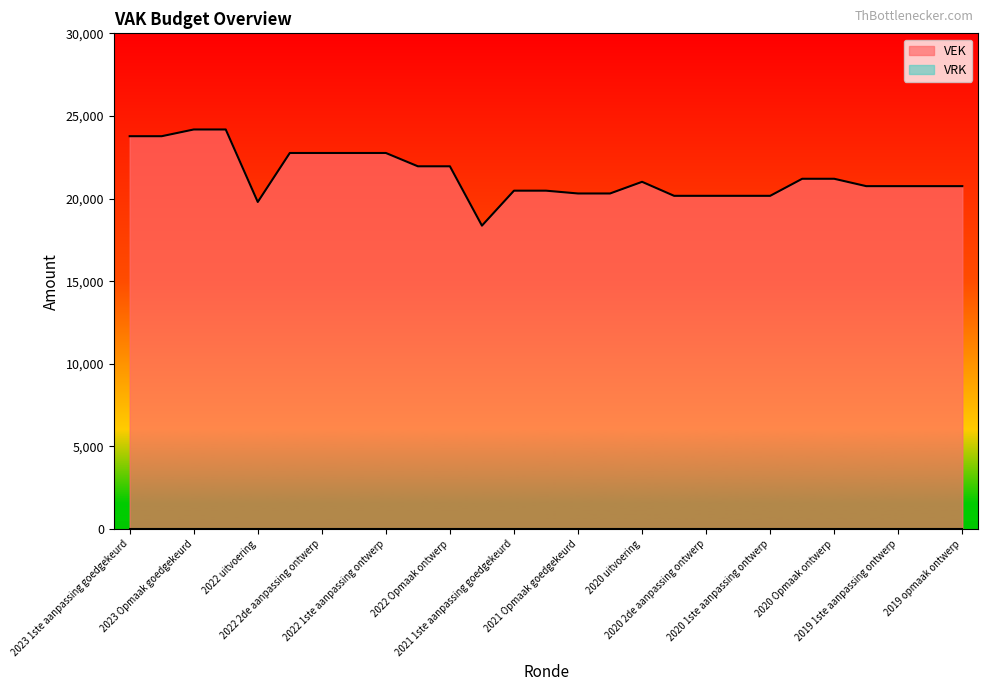

What is the minimum value shown in the chart?

0